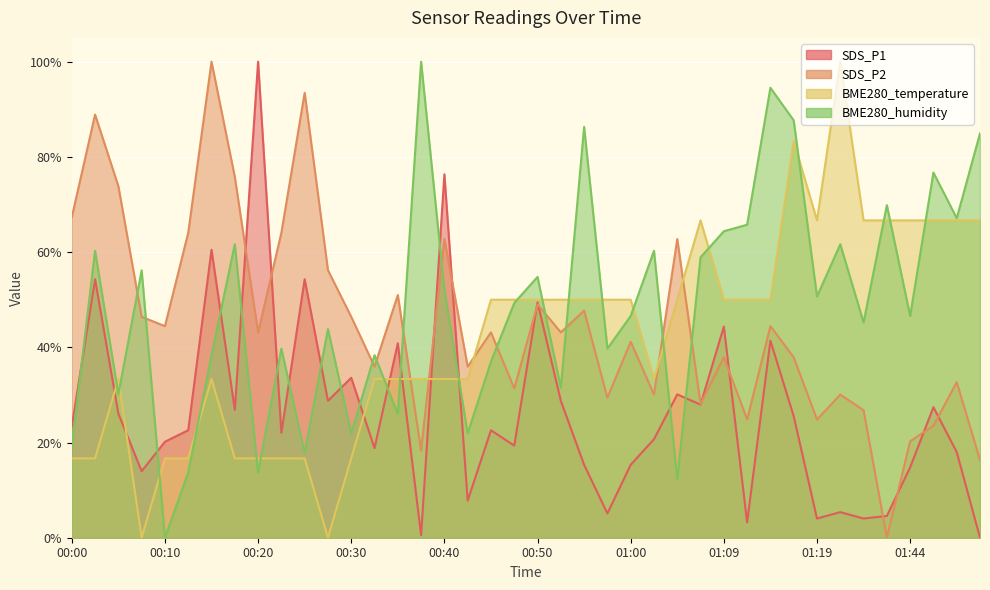

List the series in order of their peak value, highest first.

SDS_P1, SDS_P2, BME280_temperature, BME280_humidity